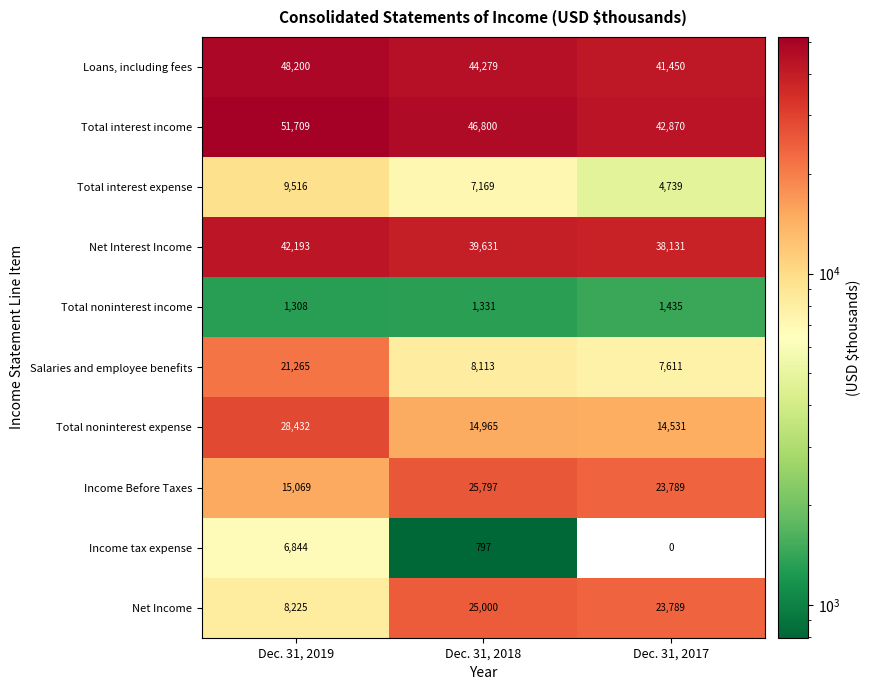

What is the average value of the Salaries and employee benefits series?

12330